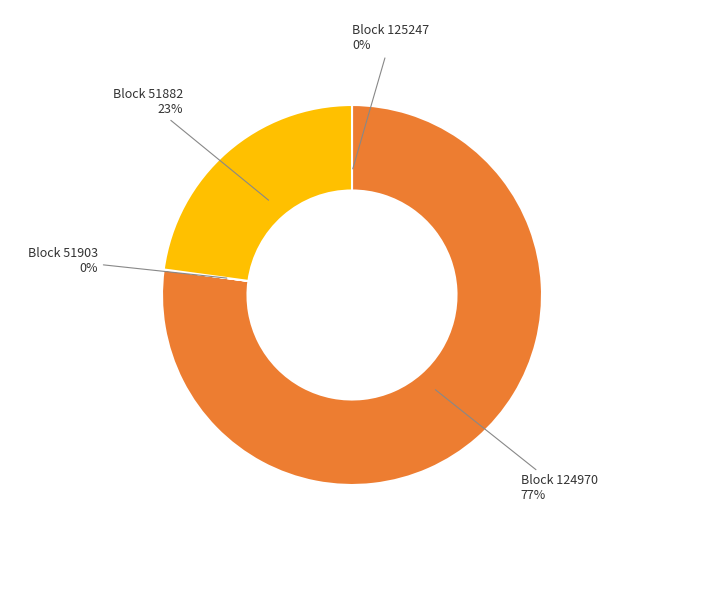

Is there a majority slice in this chart?

Yes